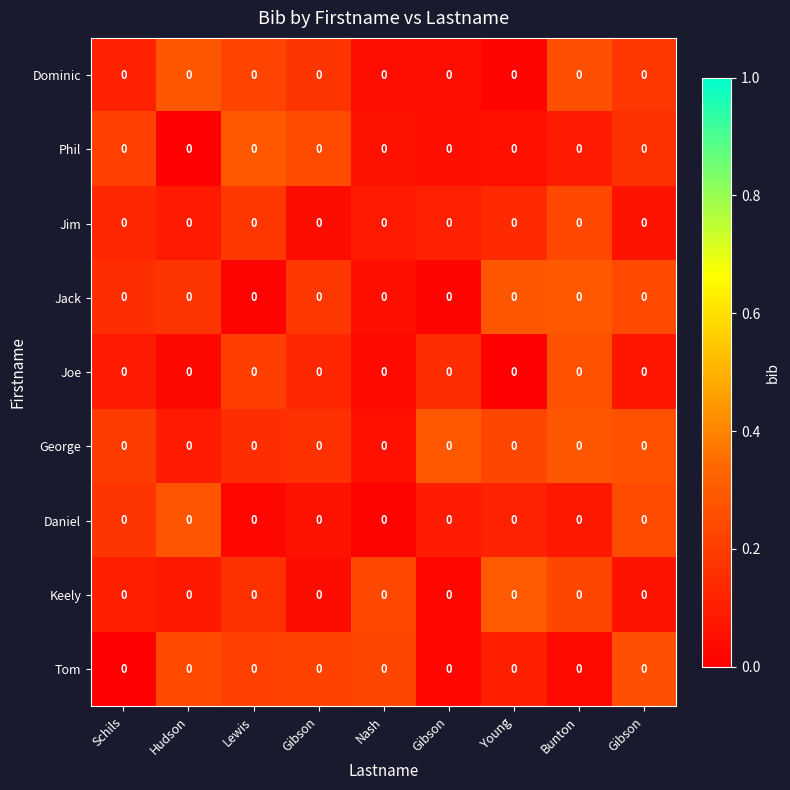

The value of Joe at Schils is 0.1. True or false?

False